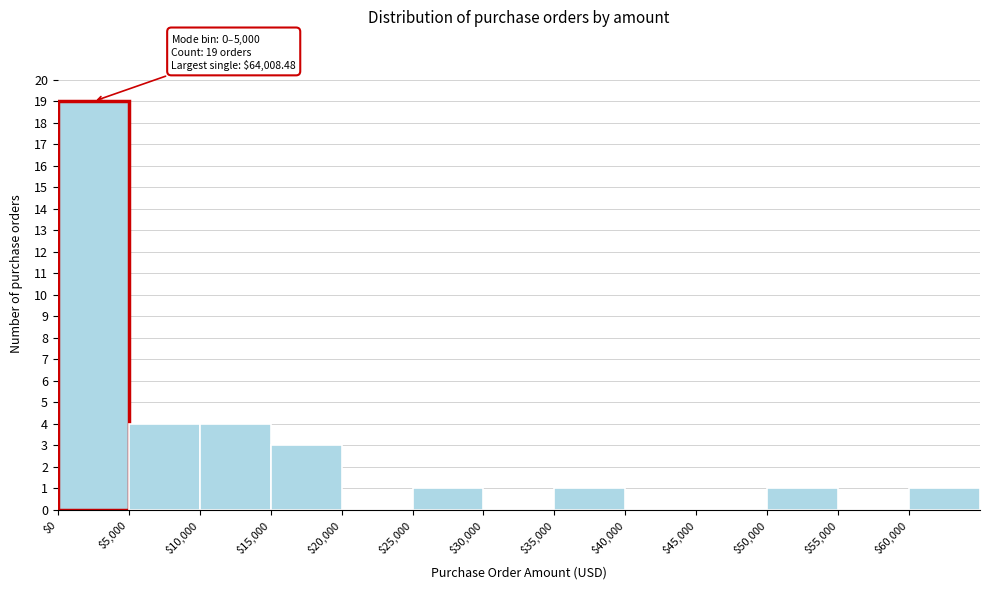

Which range on the x-axis has the tallest bar?

0 to 5000